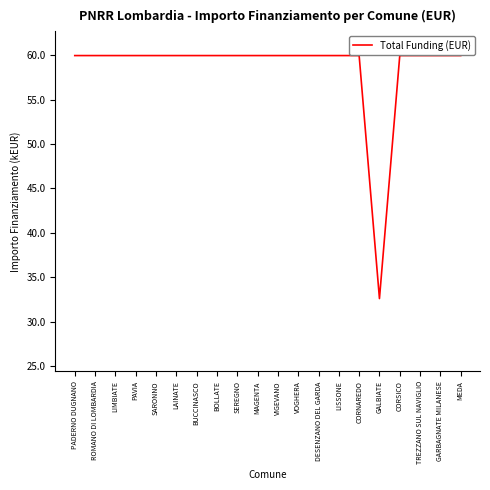

The chart shows a value of 60.0 at MEDA. True or false?

True